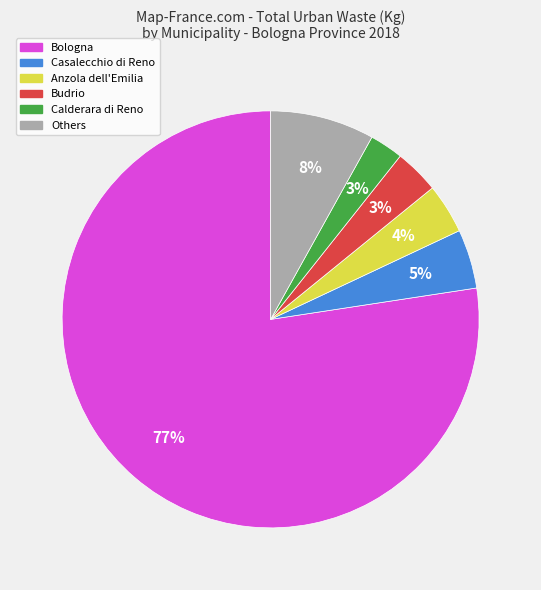

Is Casalecchio di Reno the majority of the pie?

No